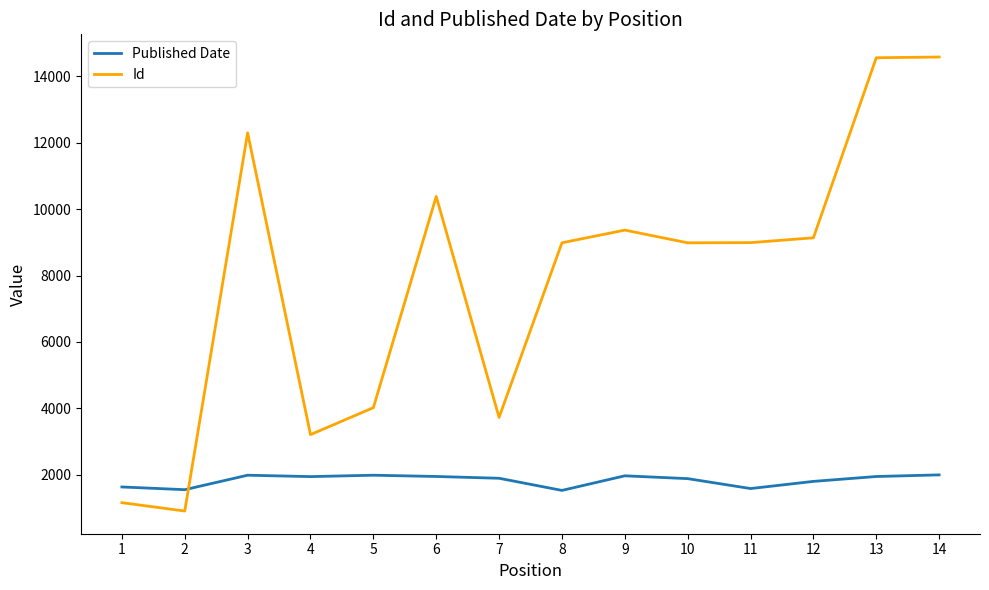

How many lines are shown in the chart?

2